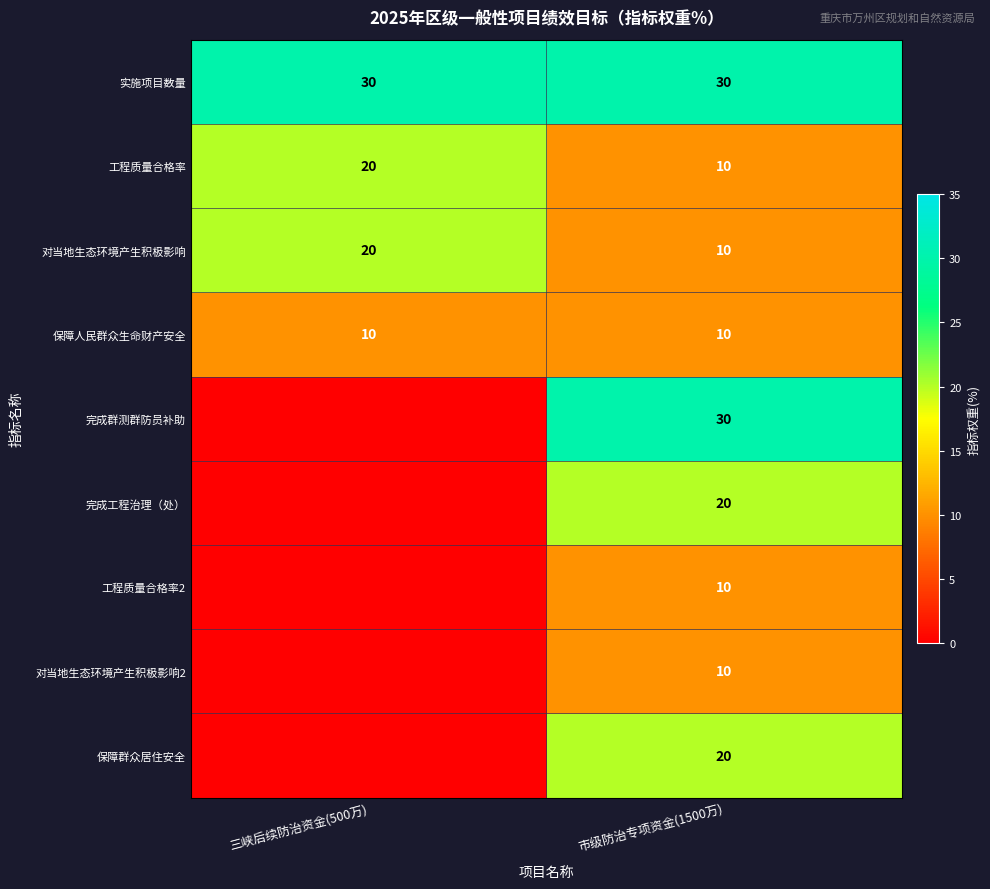

The 工程质量合格率2 series shows 3 at 市级防治专项资金(1500万). True or false?

False